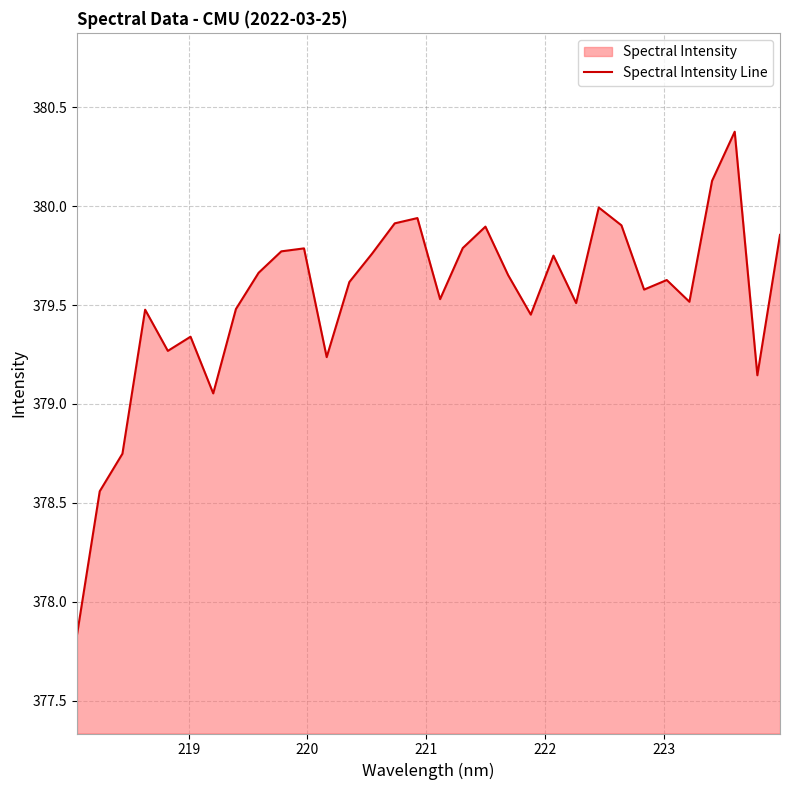

What is the maximum value shown in the chart?

380.4